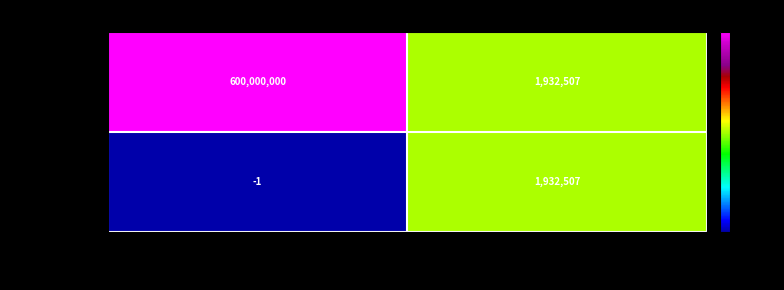

Which series has the largest total across all categories?

0001936315-22-000002